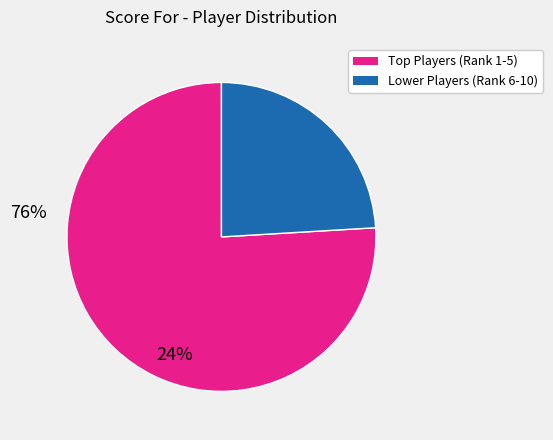

How many segments does this pie chart have?

2